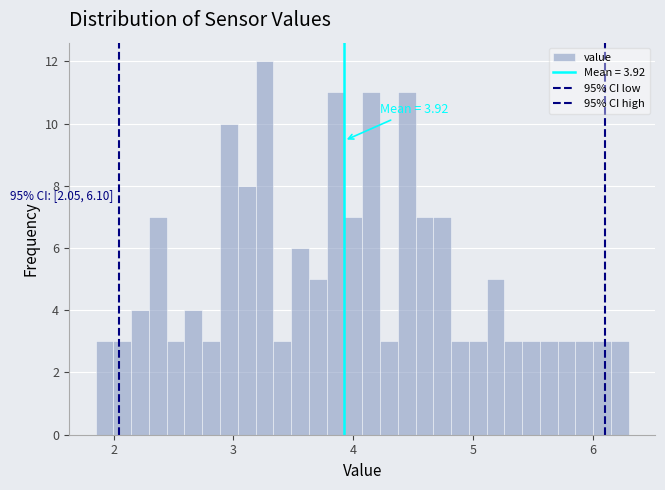

Read against the x-axis, roughly where is the centre of the tallest bar?

3.3